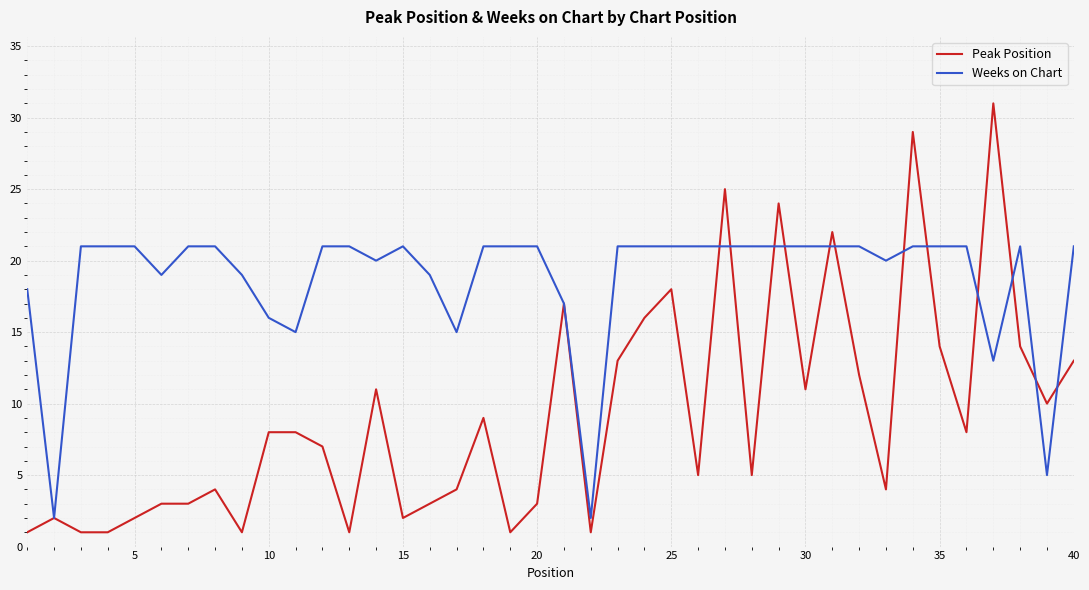

What is the difference between the second highest and minimum values in the Weeks on Chart series?

19